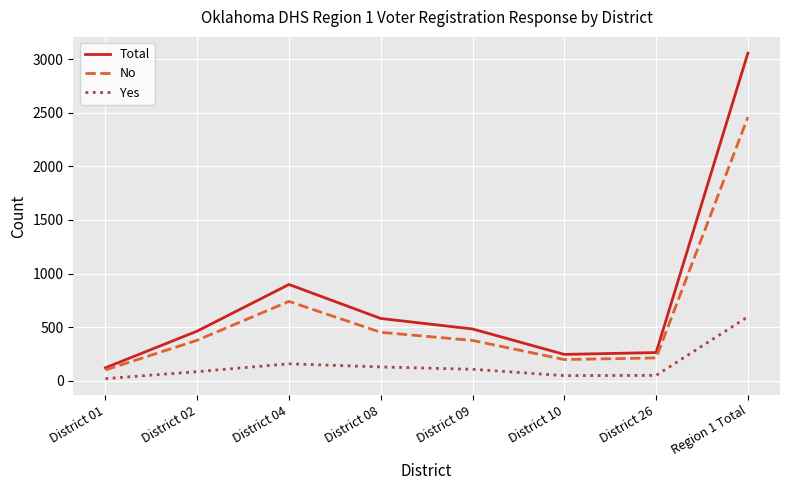

Rank the series by their average value, from lowest to highest.

Yes, No, Total